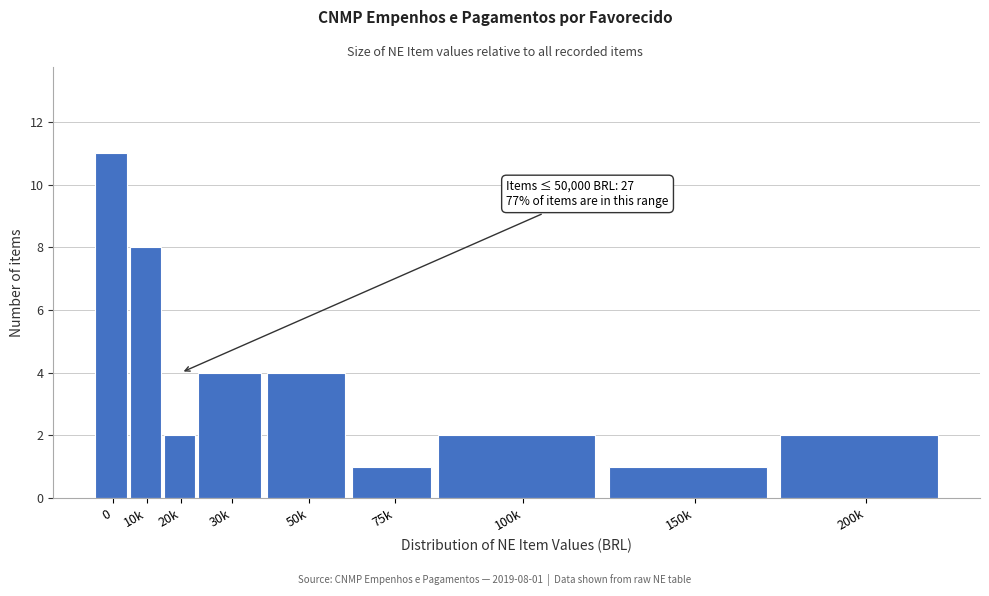

Reading right to left, what are all the values shown in this chart?

200k=2	150k=1	100k=2	75k=1	50k=4	30k=4	20k=2	10k=8	0=11